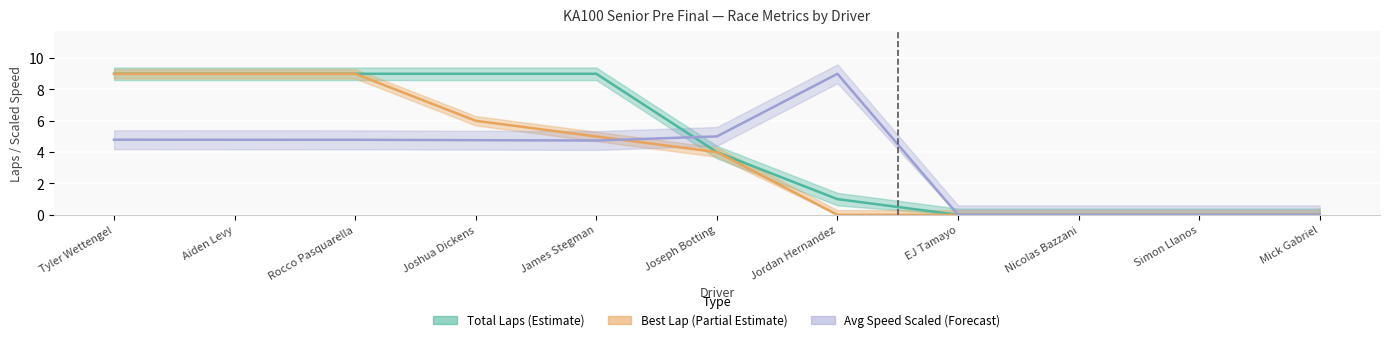

What is the difference between the highest and lowest values at Jordan Hernandez?

9.0